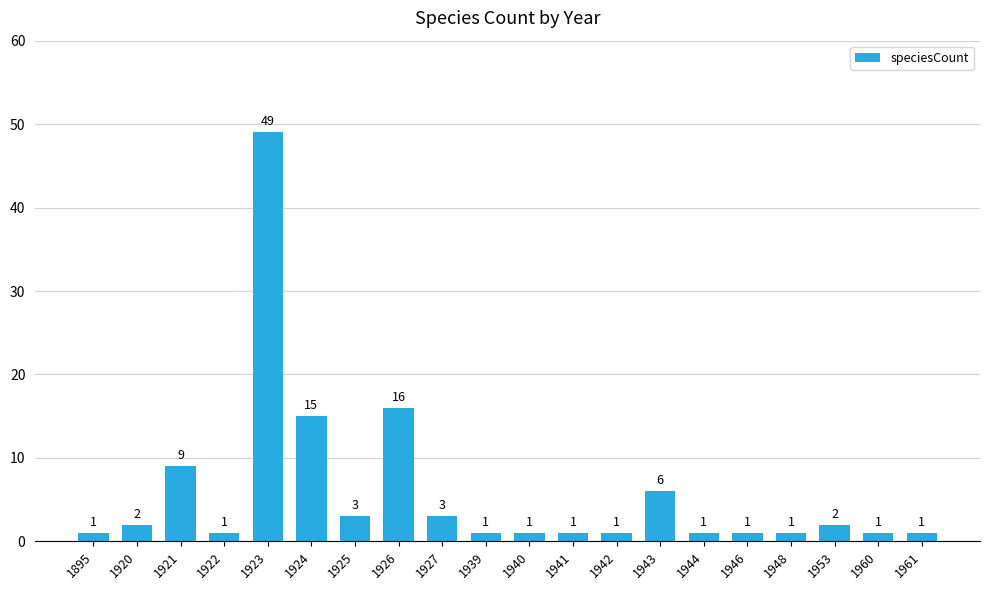

Which label corresponds to the largest value in the chart?

1923